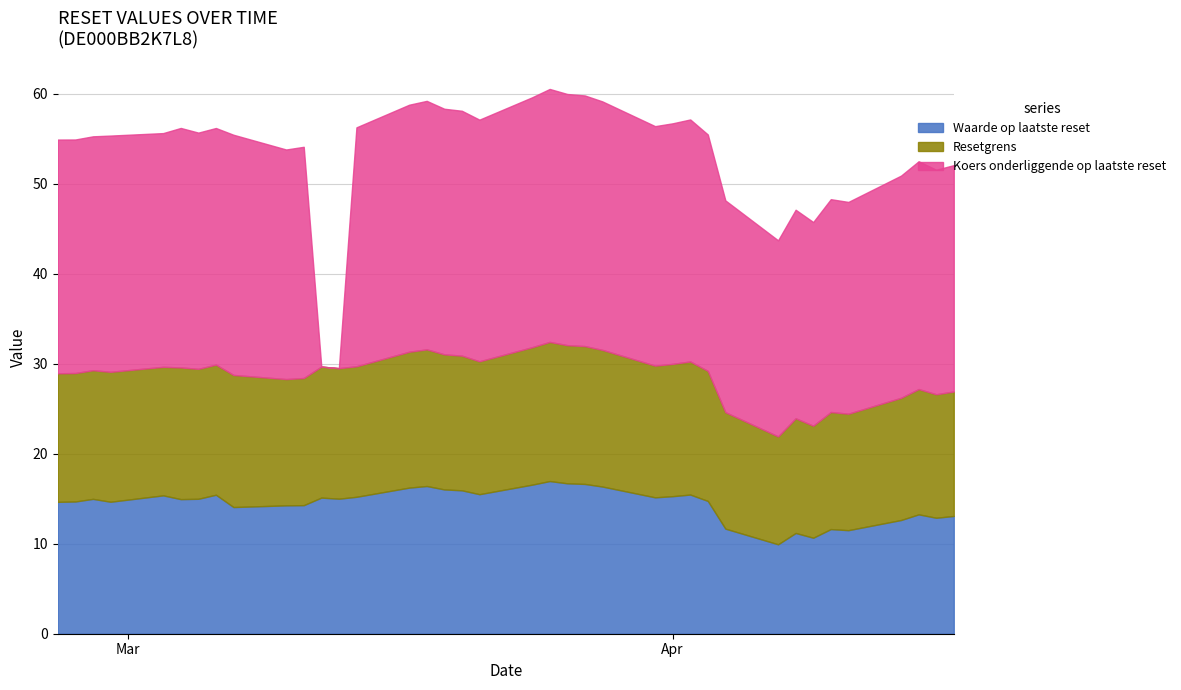

Which series has the largest total across all categories?

Koers onderliggende op laatste reset